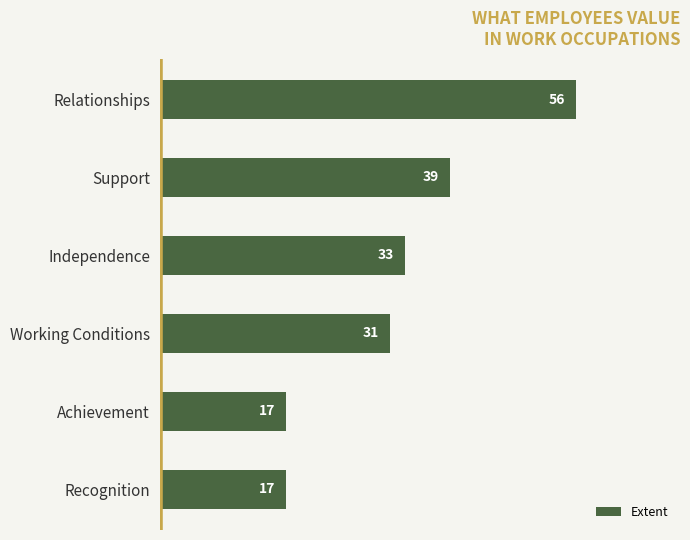

Reading bottom to top, what are all the values shown in this chart?

Recognition=17	Achievement=17	Working Conditions=31	Independence=33	Support=39	Relationships=56